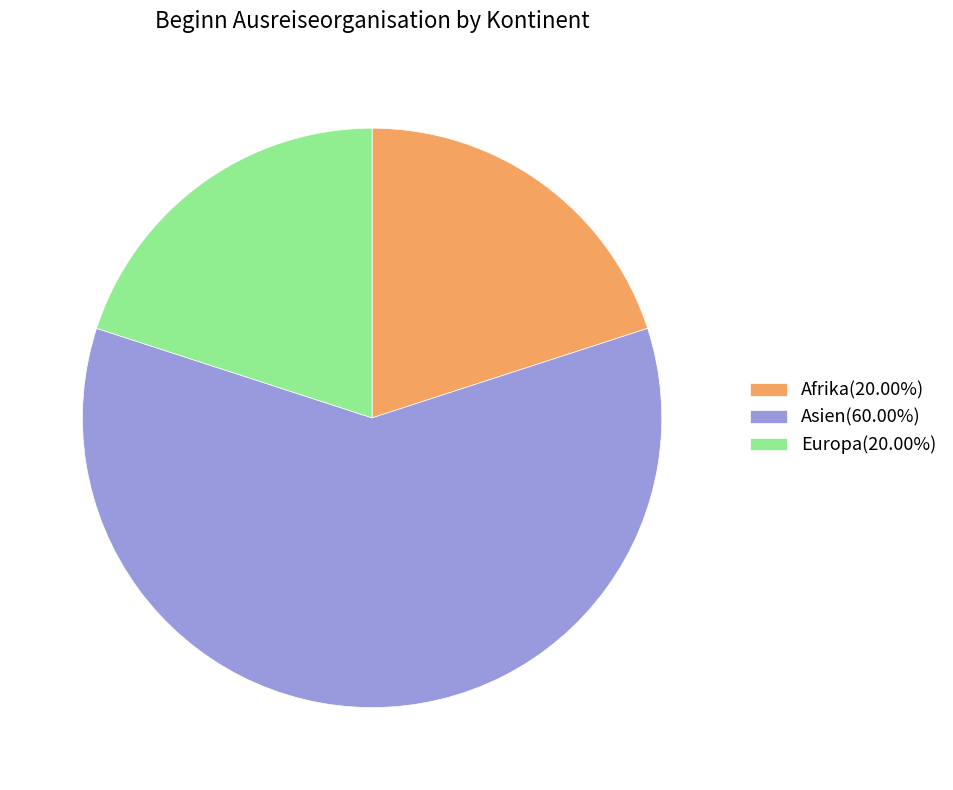

Is there any slice that represents more than half of the pie?

Yes